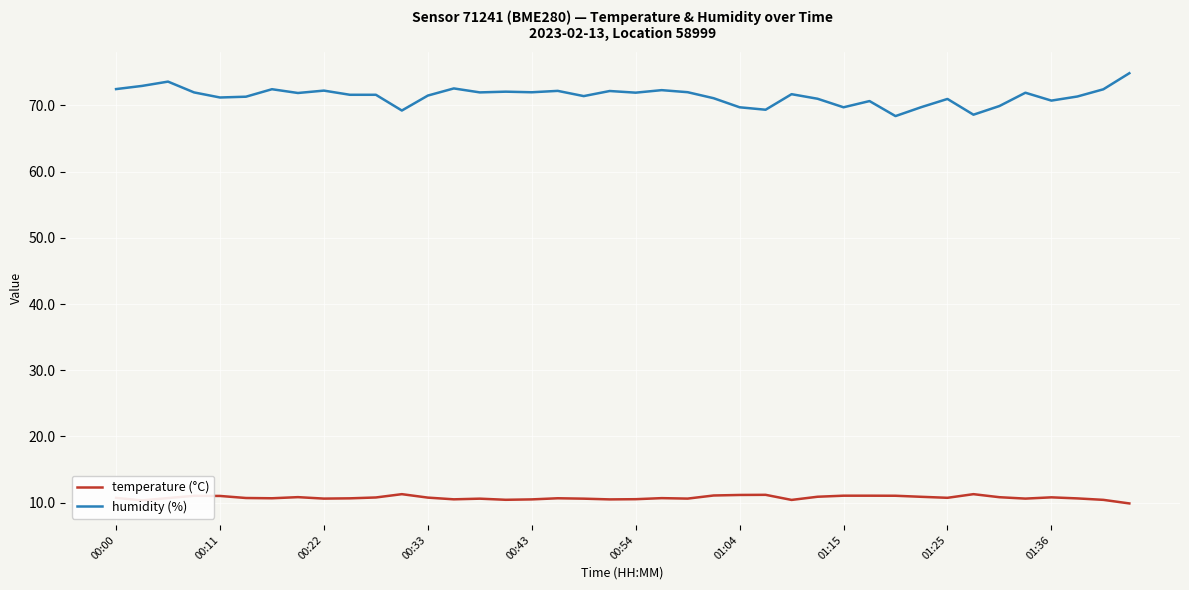

How many distinct data groups are displayed?

2